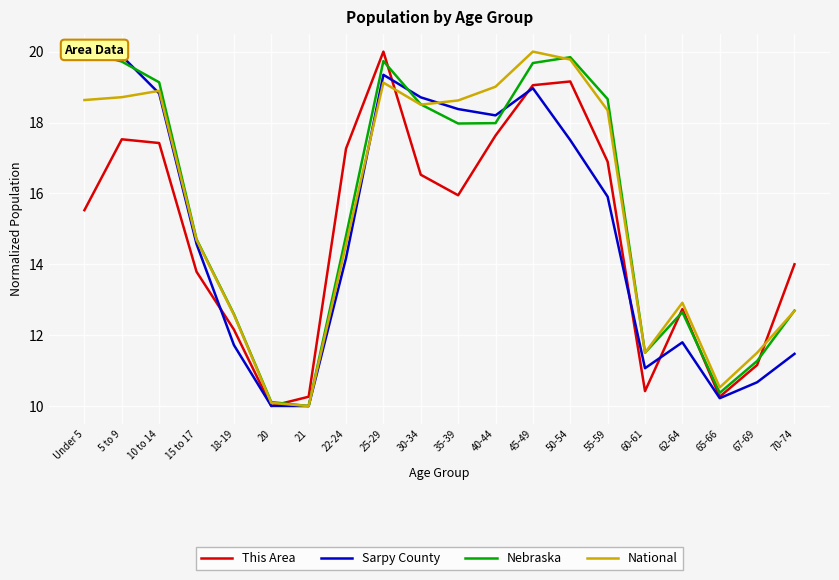

The value of Nebraska at 22-24 is 14.8. True or false?

True